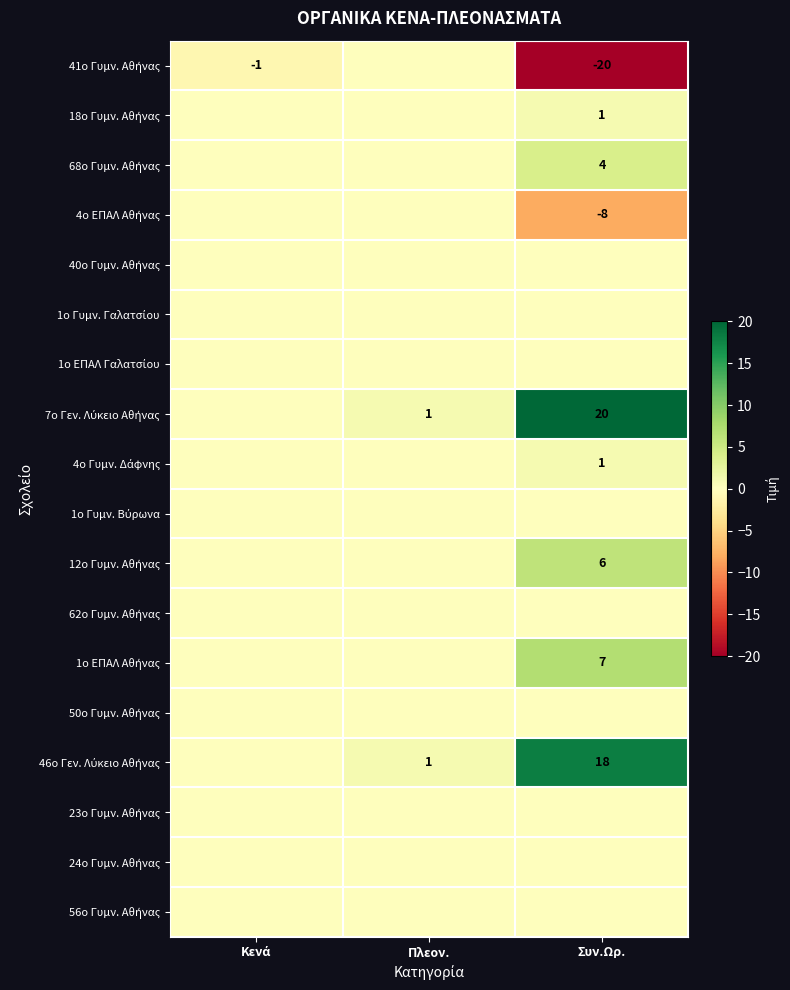

What is the greatest value displayed?

20